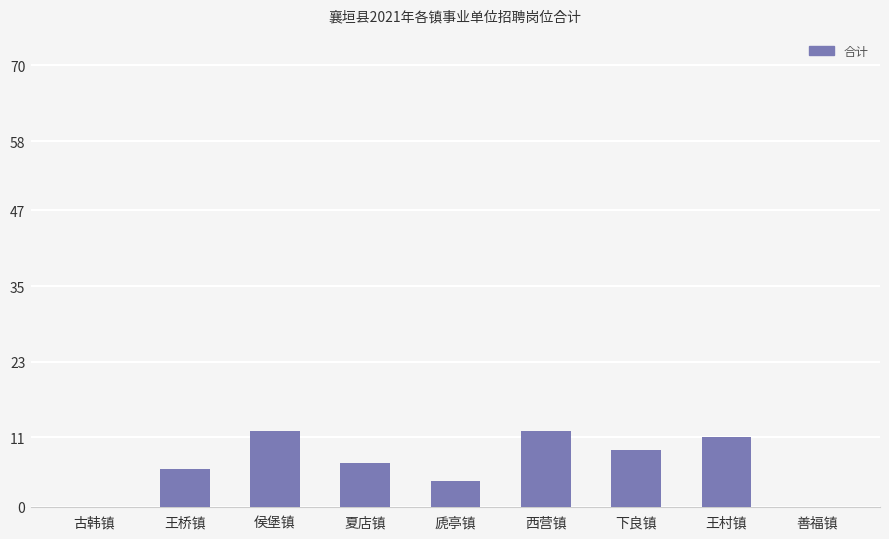

What is the change in value from 古韩镇 to 夏店镇?

+7